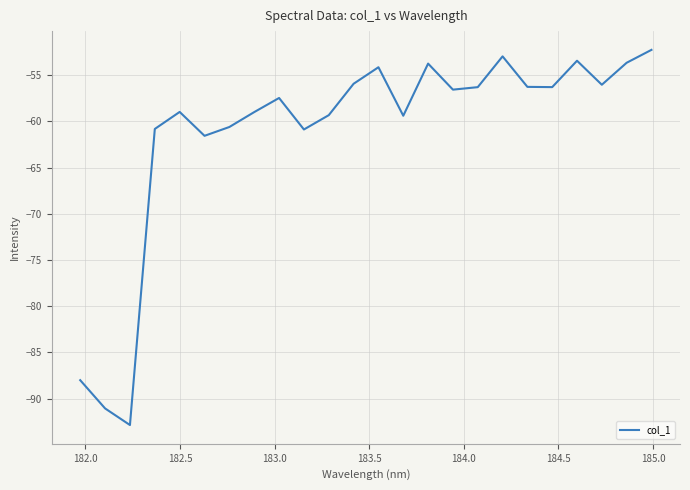

What is the maximum value shown in the chart?

-52.2